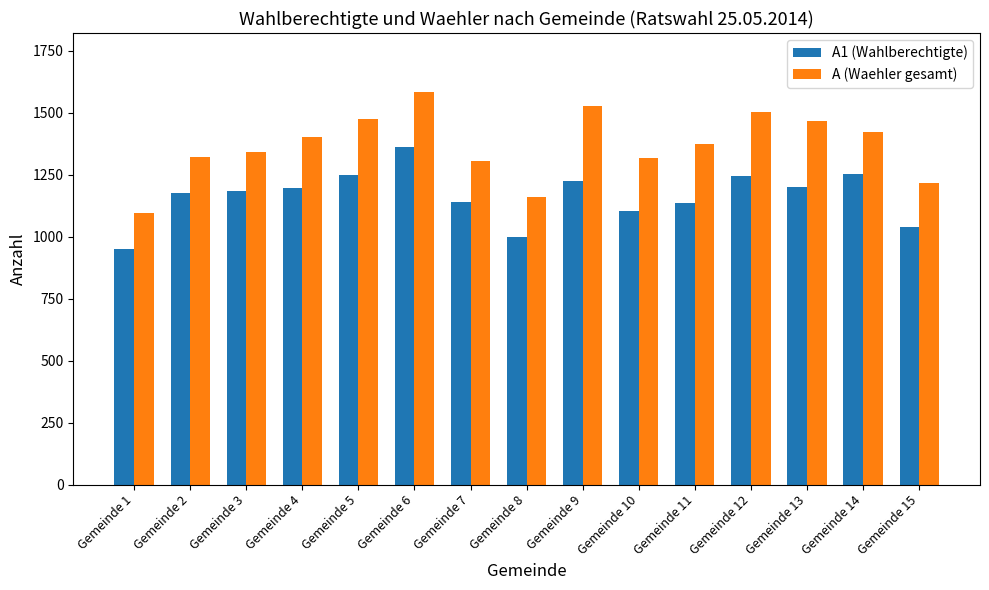

Which series has the widest spread of values?

A (Waehler gesamt)